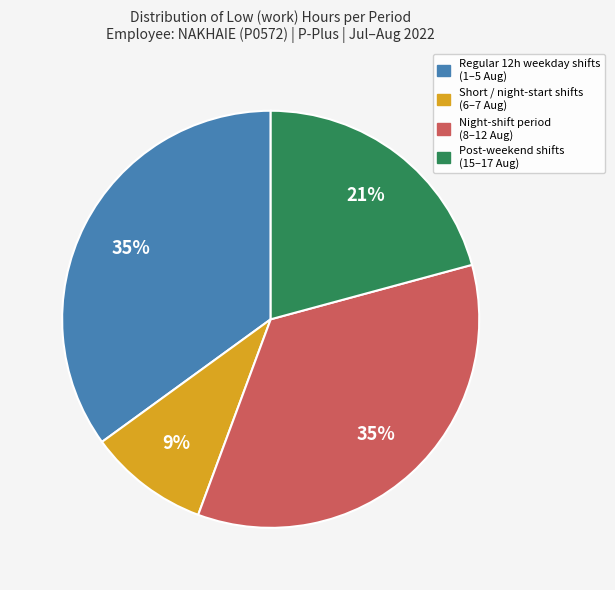

To the nearest percent, what is the difference between the largest and smallest slice percentages?

26%